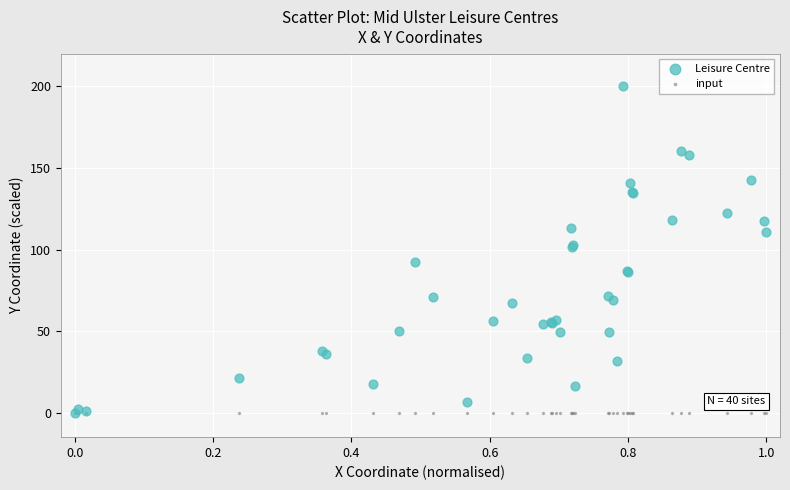

Which series contains the highest Y value?

Leisure Centre